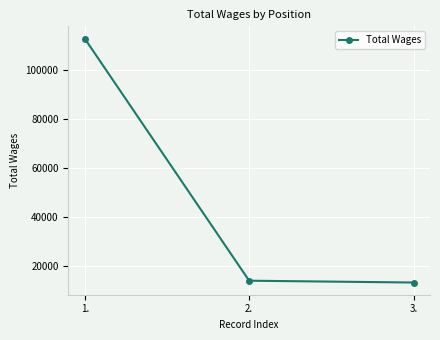

The chart shows a value of 22338 at 2.. True or false?

False